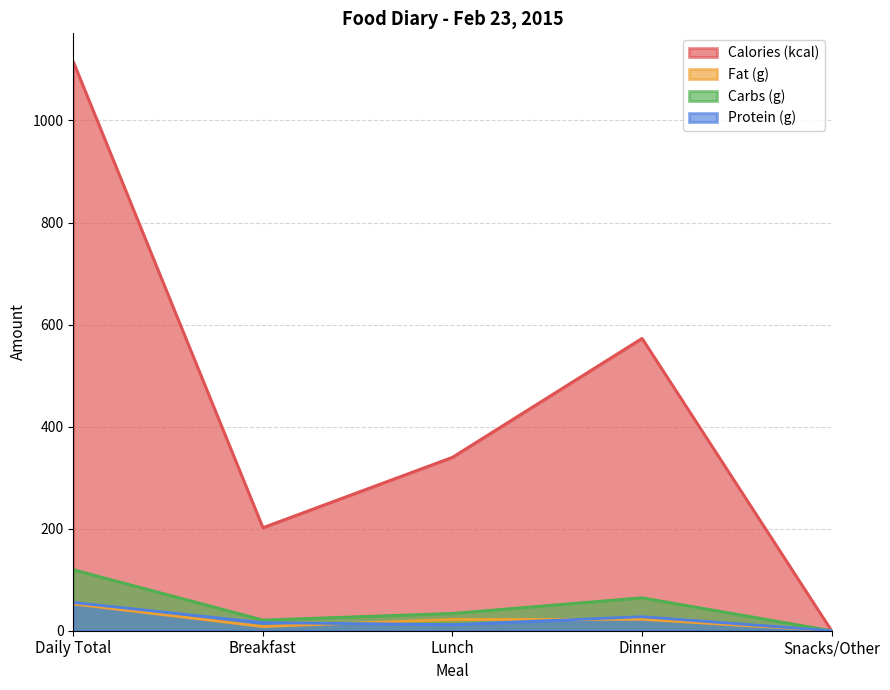

What is the average value of the Fat (g) series?

21.0